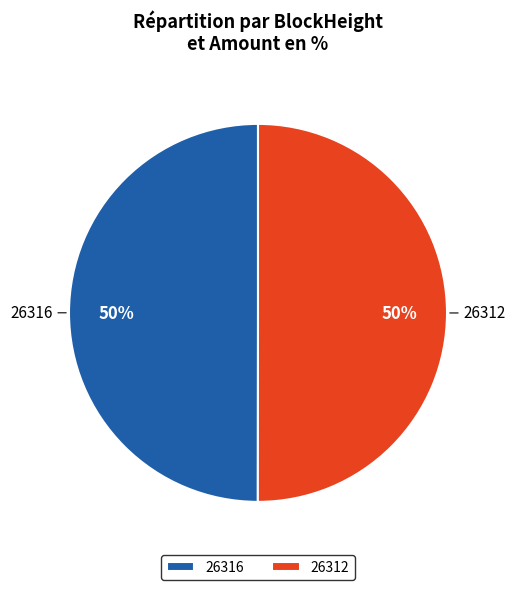

True or false: 26312 accounts for 44% of the total.

False